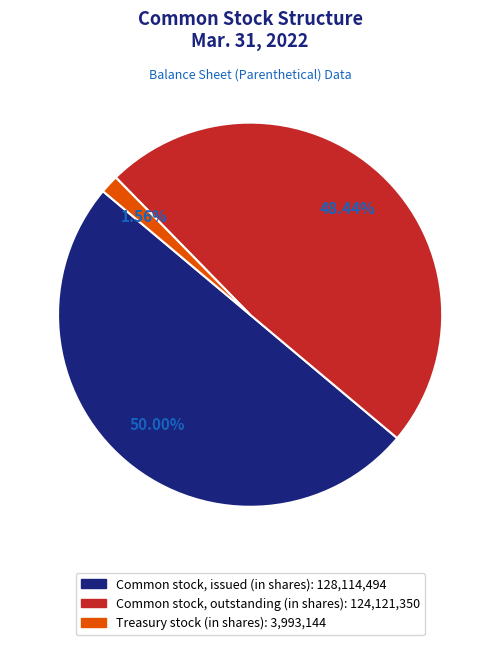

Is Treasury stock (in shares) the majority of the pie?

No